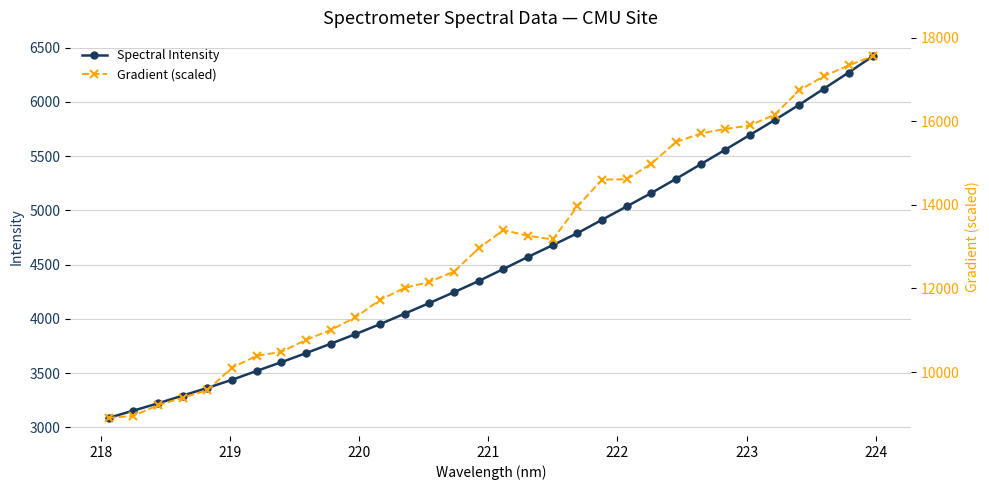

What is the value of the Spectral Intensity point at the 7th from the left?

3519.1